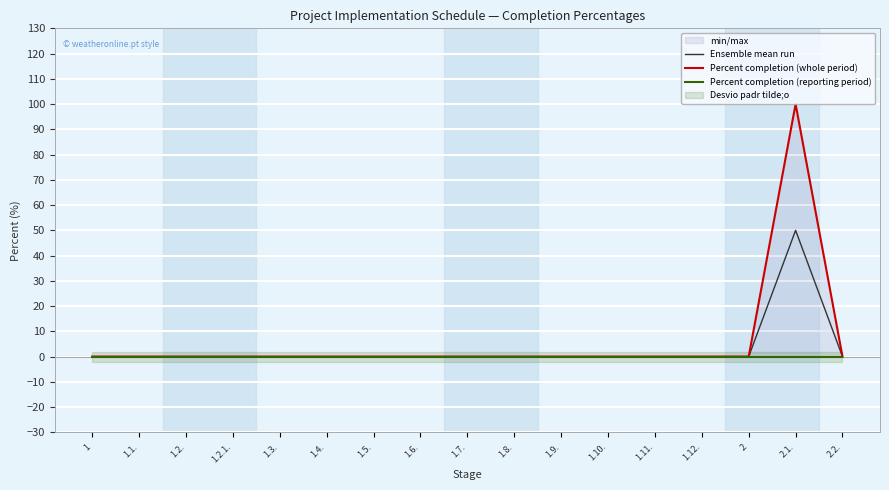

Rank the series by their maximum value, from highest to lowest.

Percent completion (whole period), Ensemble mean run, Percent completion (reporting period)